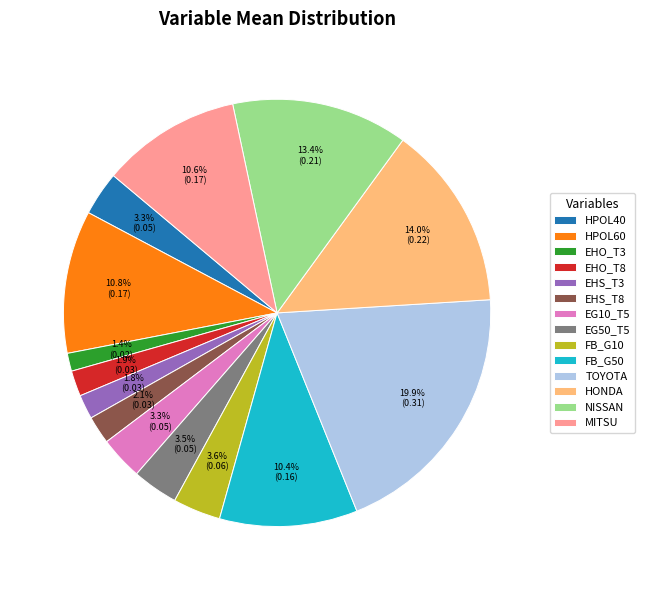

Which category has the biggest portion of the pie?

TOYOTA